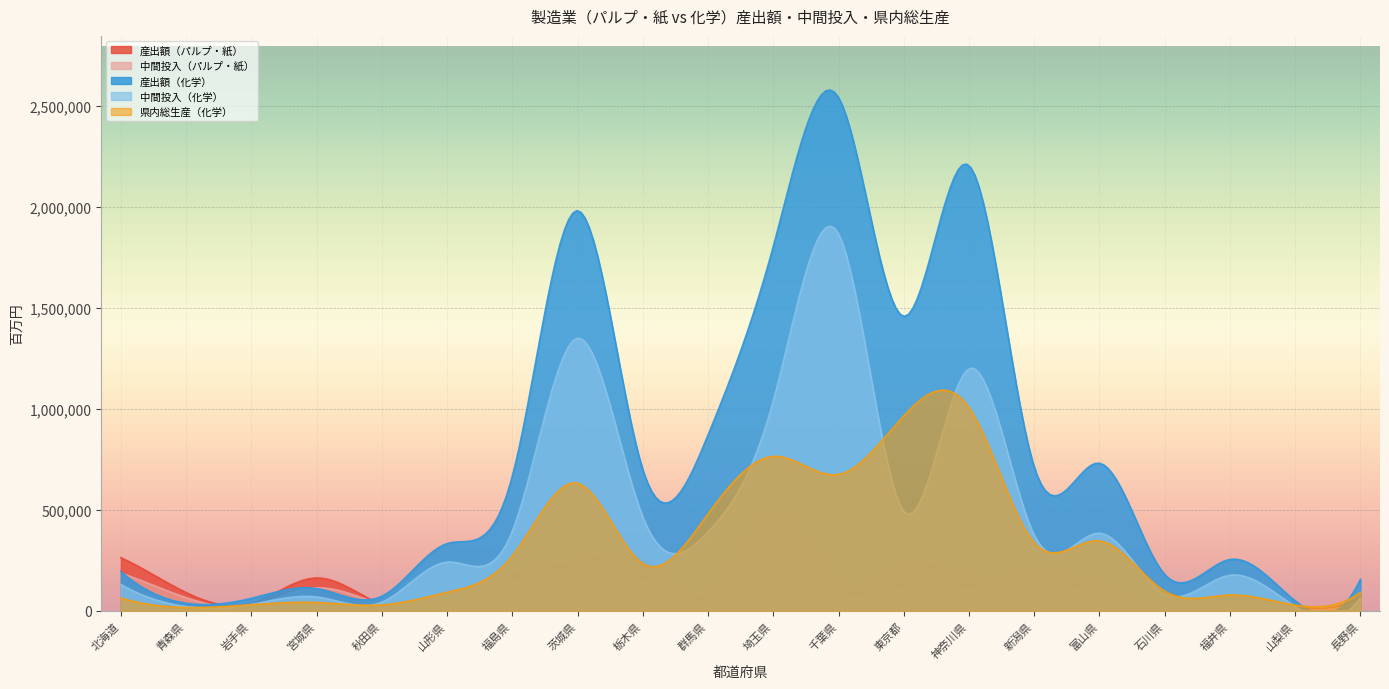

At 新潟県, list the series in order from largest to smallest.

産出額（化学）, 中間投入（化学）, 県内総生産（化学）, 産出額（パルプ・紙）, 中間投入（パルプ・紙）